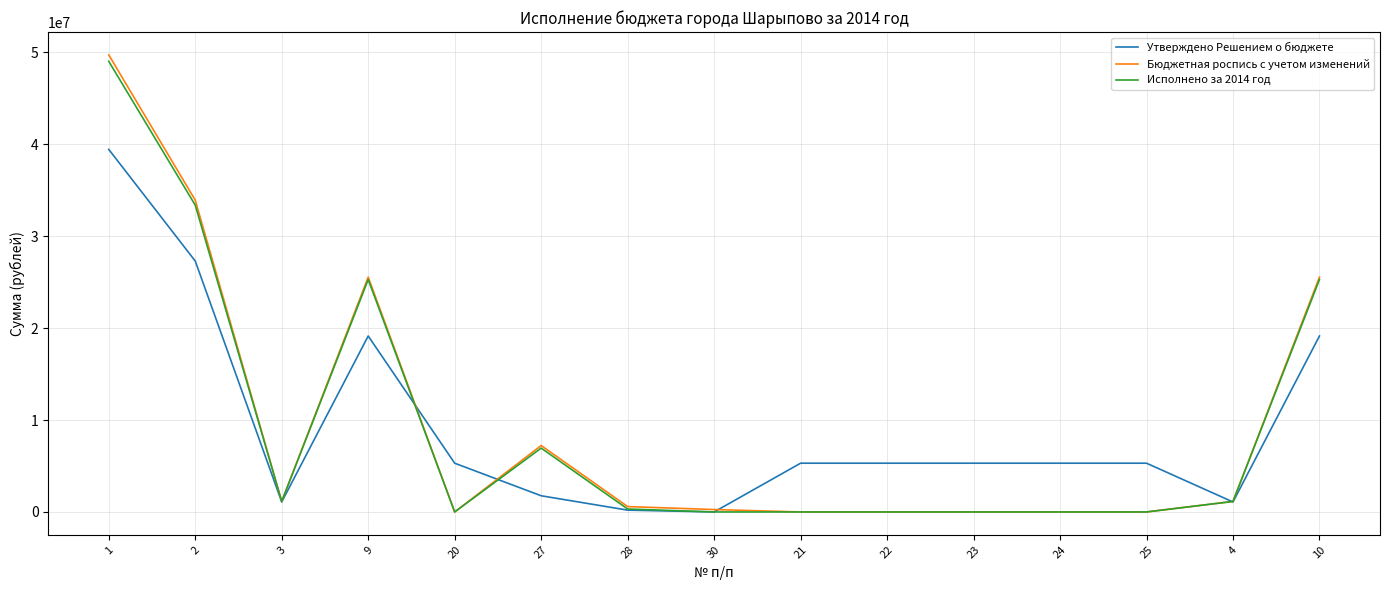

What is the maximum value shown in the chart?

49730033.5